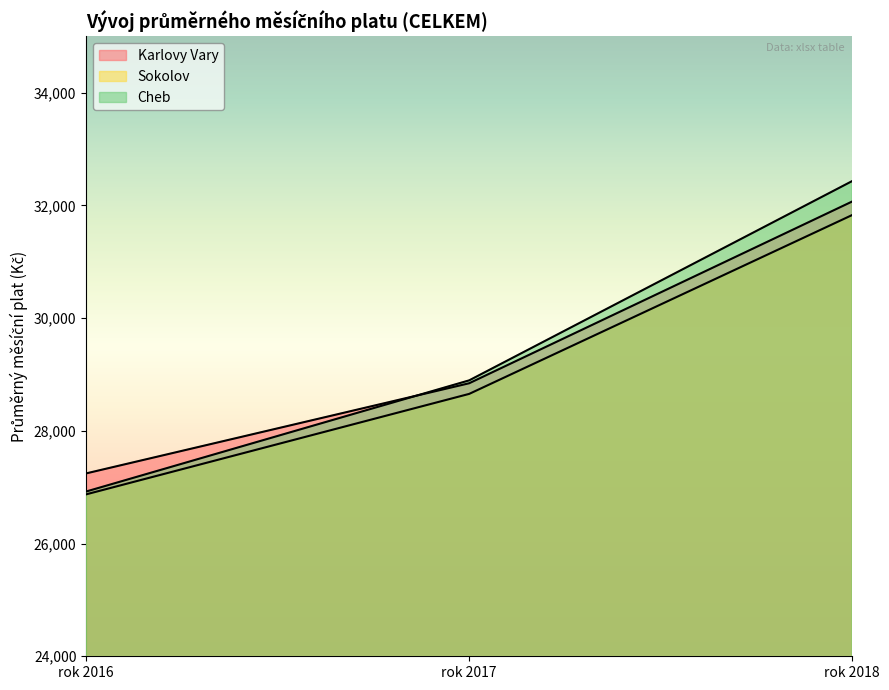

True or false: Cheb has a value of 32431.5 at rok 2018.

True